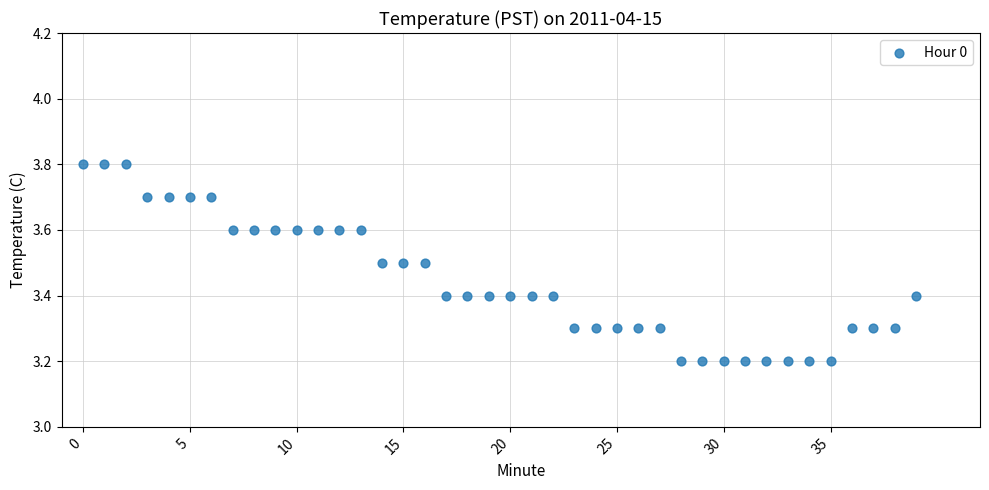

What is the range of Y values (max minus min)?

0.6